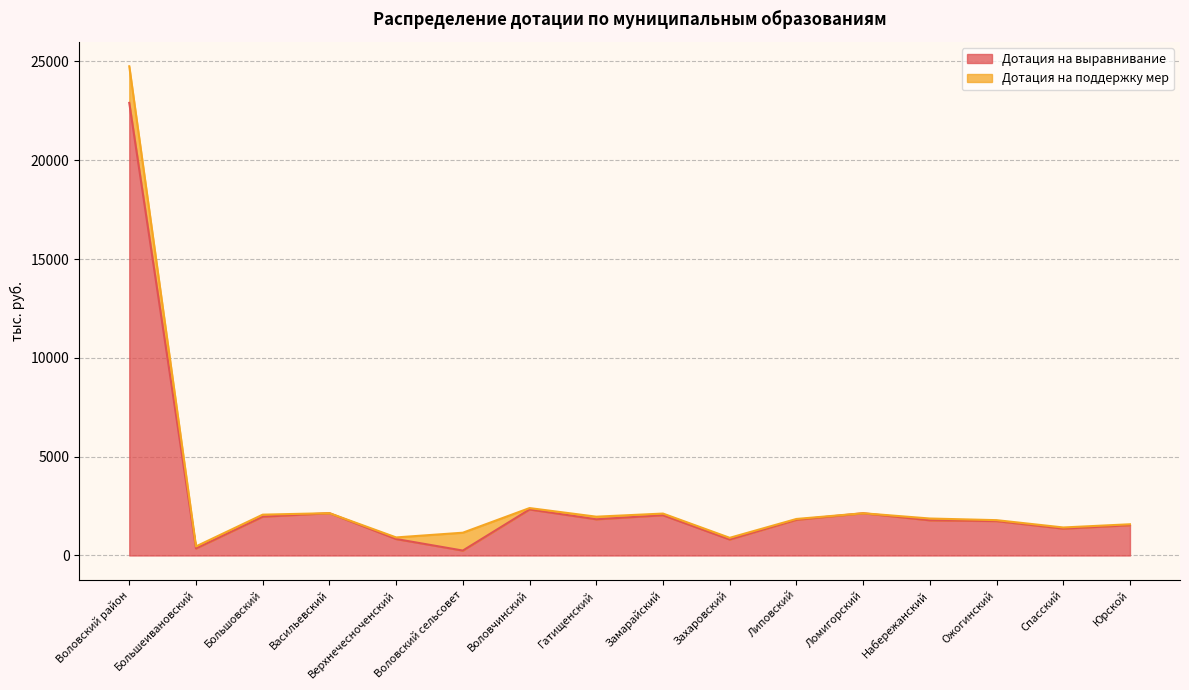

True or false: the data shows 2138 at Ломигорский.

True